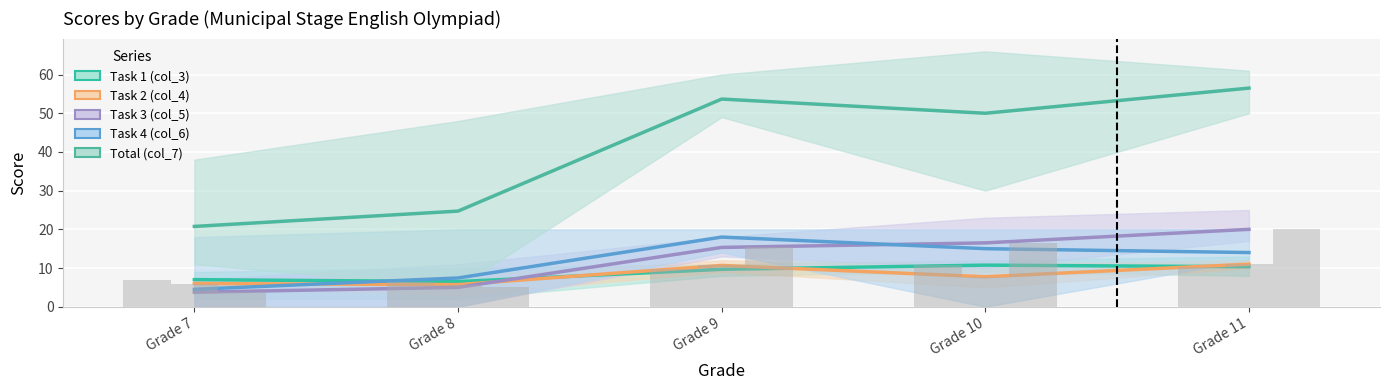

What is the difference between the maximum and minimum values in the Task 2 (col_4) series?

5.3